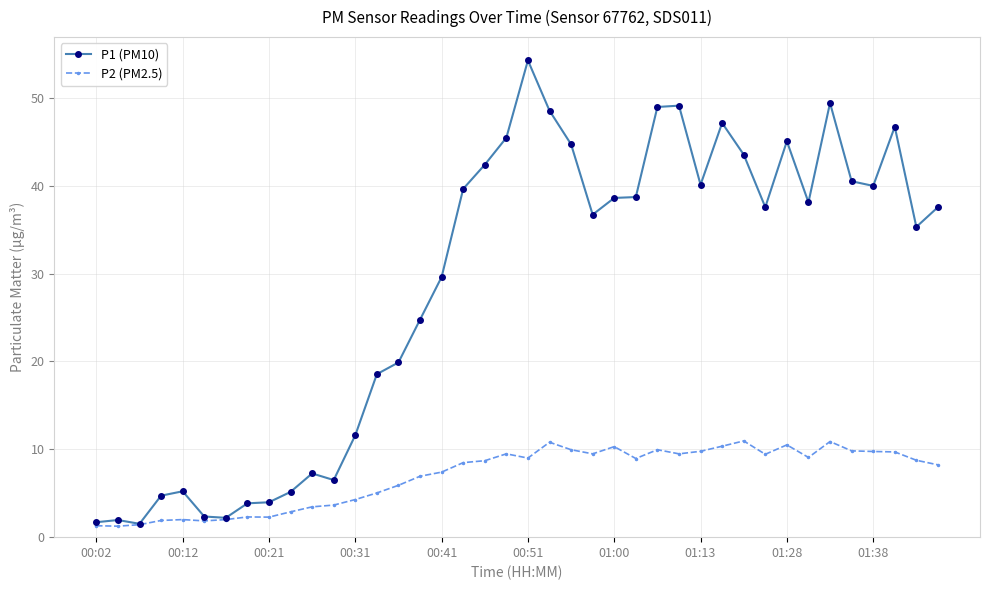

Which series has the largest total across all categories?

P1 (PM10)